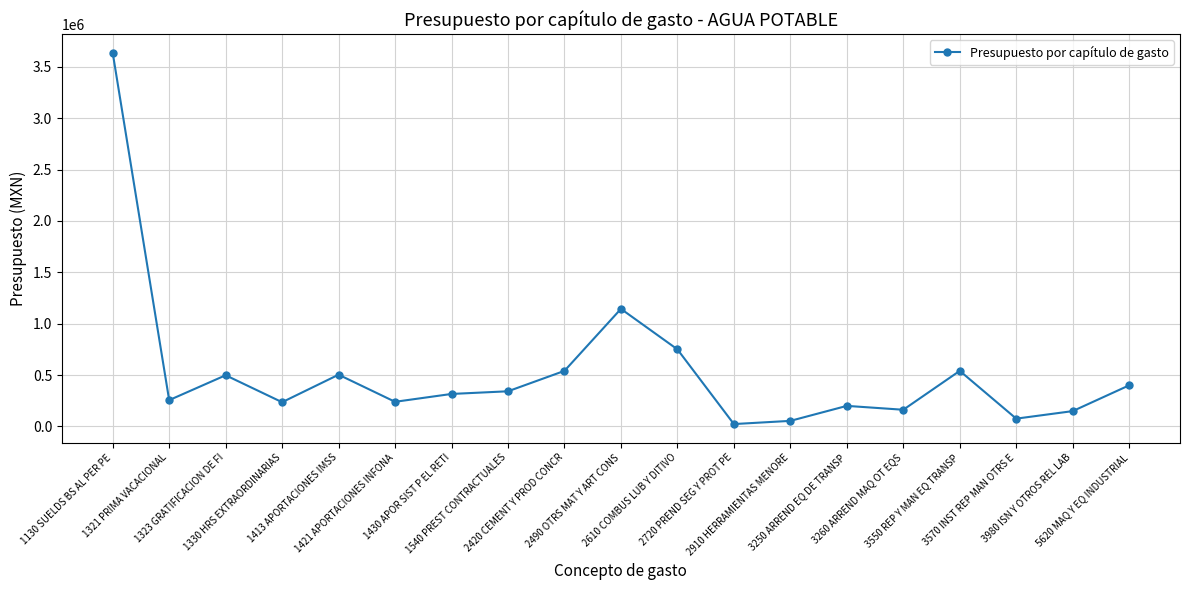

What is the maximum value shown in the chart?

3635886.0